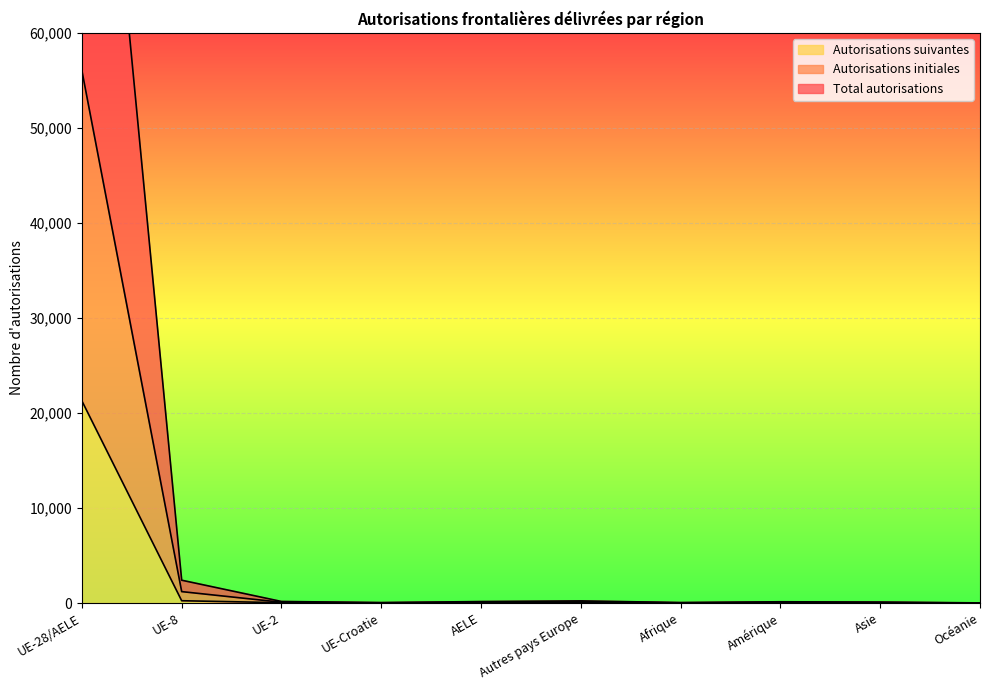

At how many categories does at least one series exceed 92916?

1